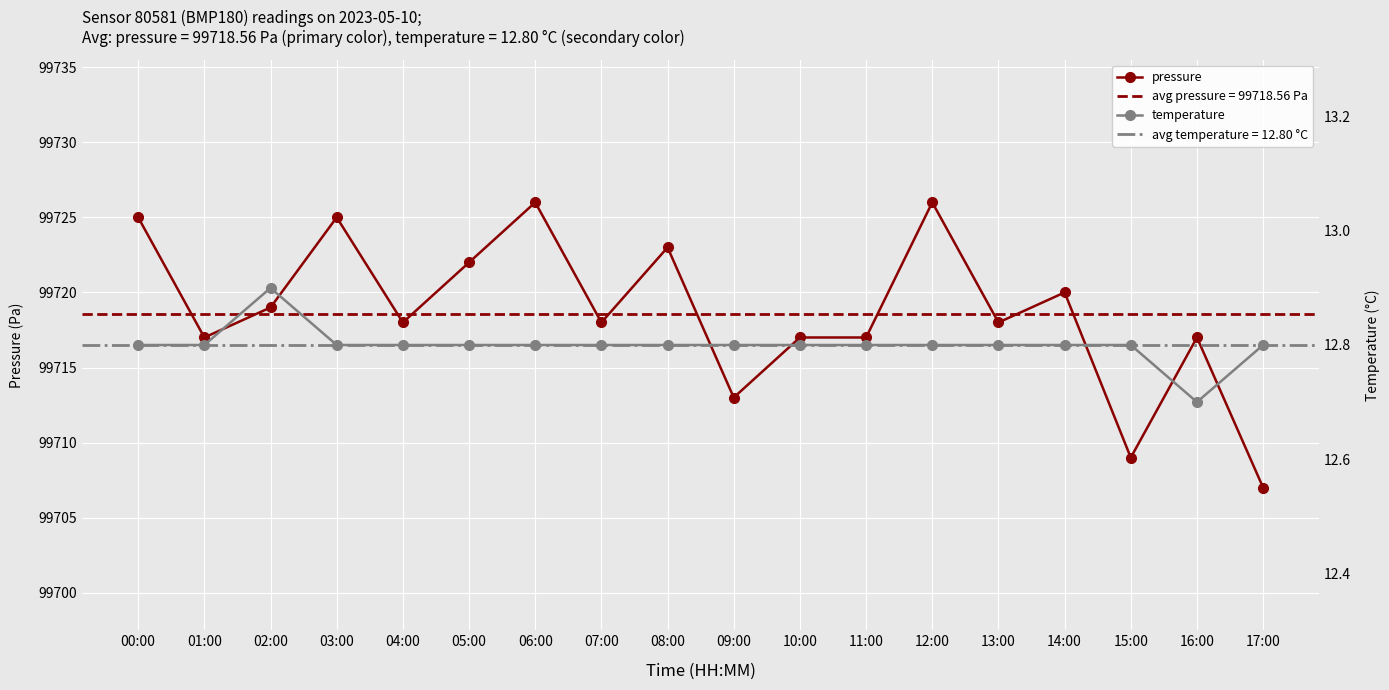

Rank the series by their maximum value, from lowest to highest.

temperature, pressure